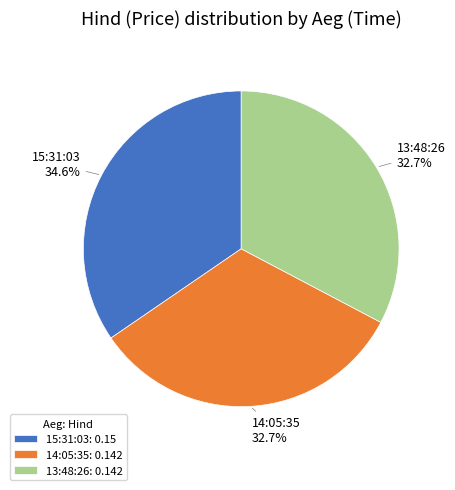

Is there a majority slice in this chart?

No